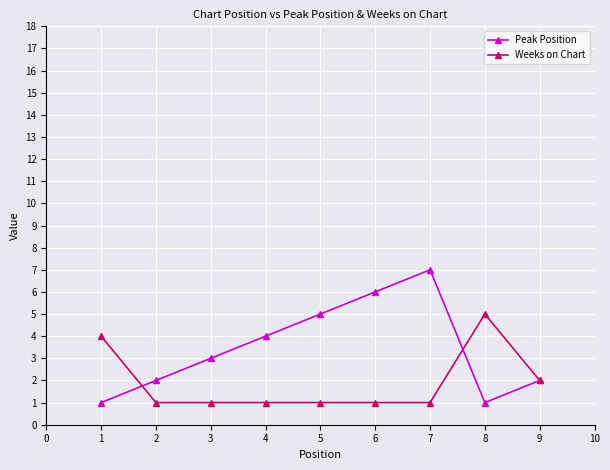

List the series in order of their peak value, lowest first.

Weeks on Chart, Peak Position